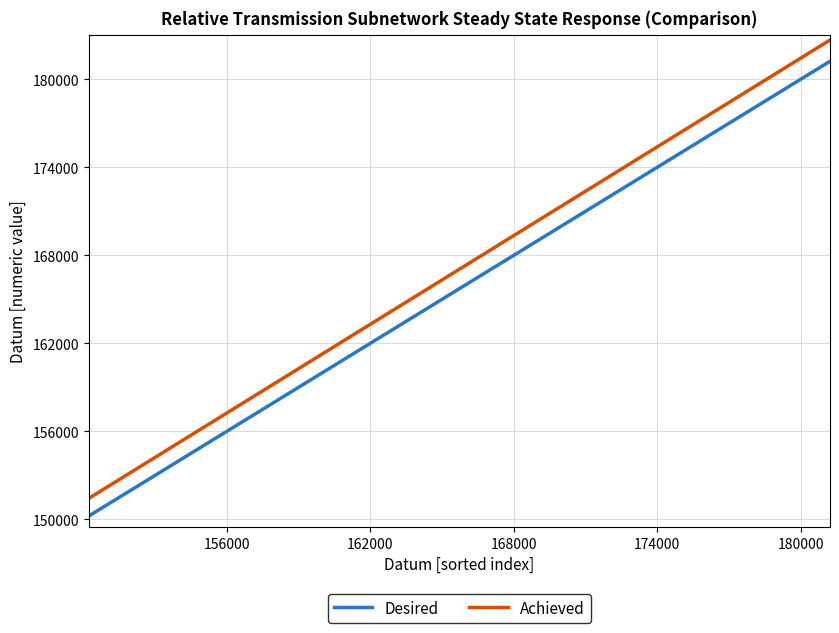

What is the maximum value shown in the chart?

182671.8